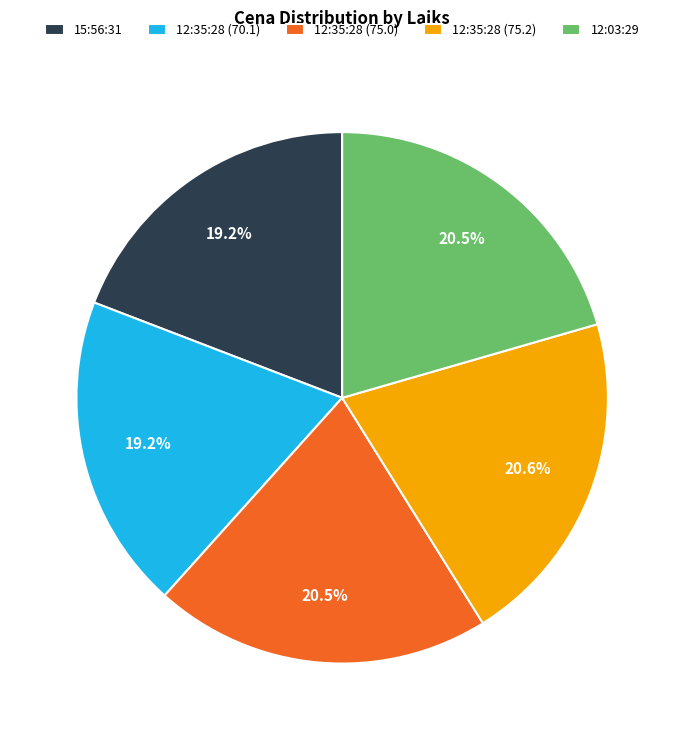

Does 15:56:31 account for over 50% of the chart?

No